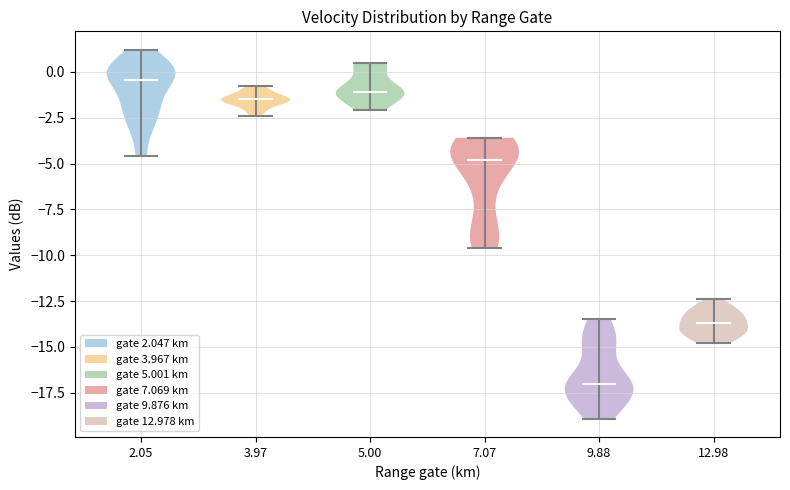

Which violin has the highest median line?

2.05